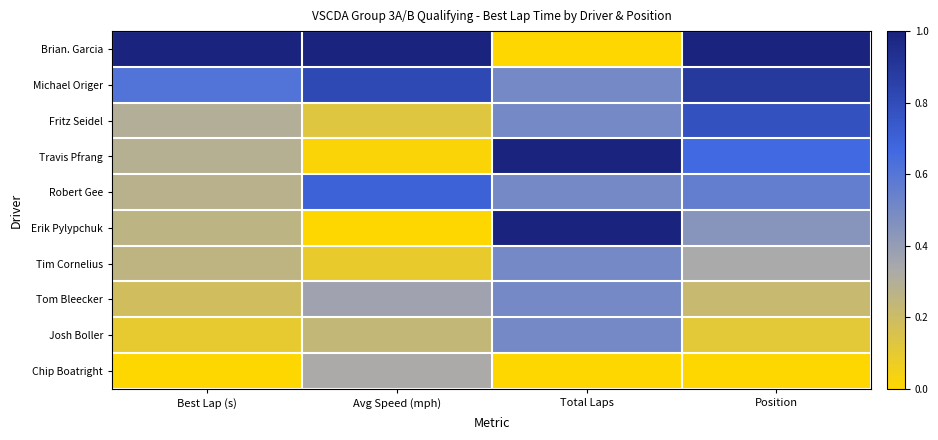

How many distinct data groups are displayed?

10